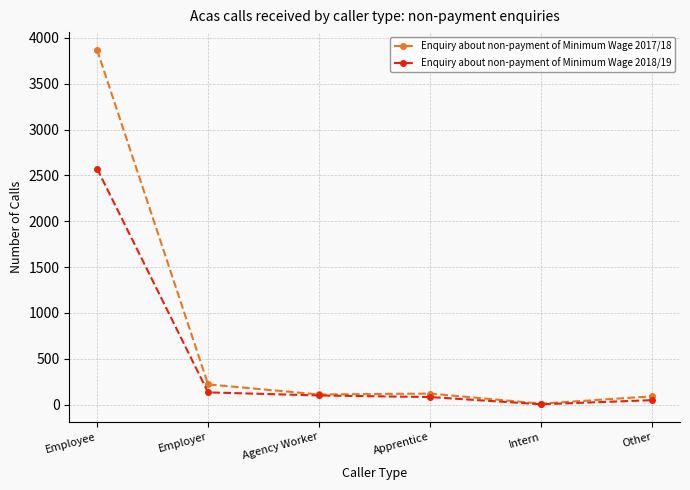

Which series has the largest range (max minus min)?

Enquiry about non-payment of Minimum Wage 2017/18